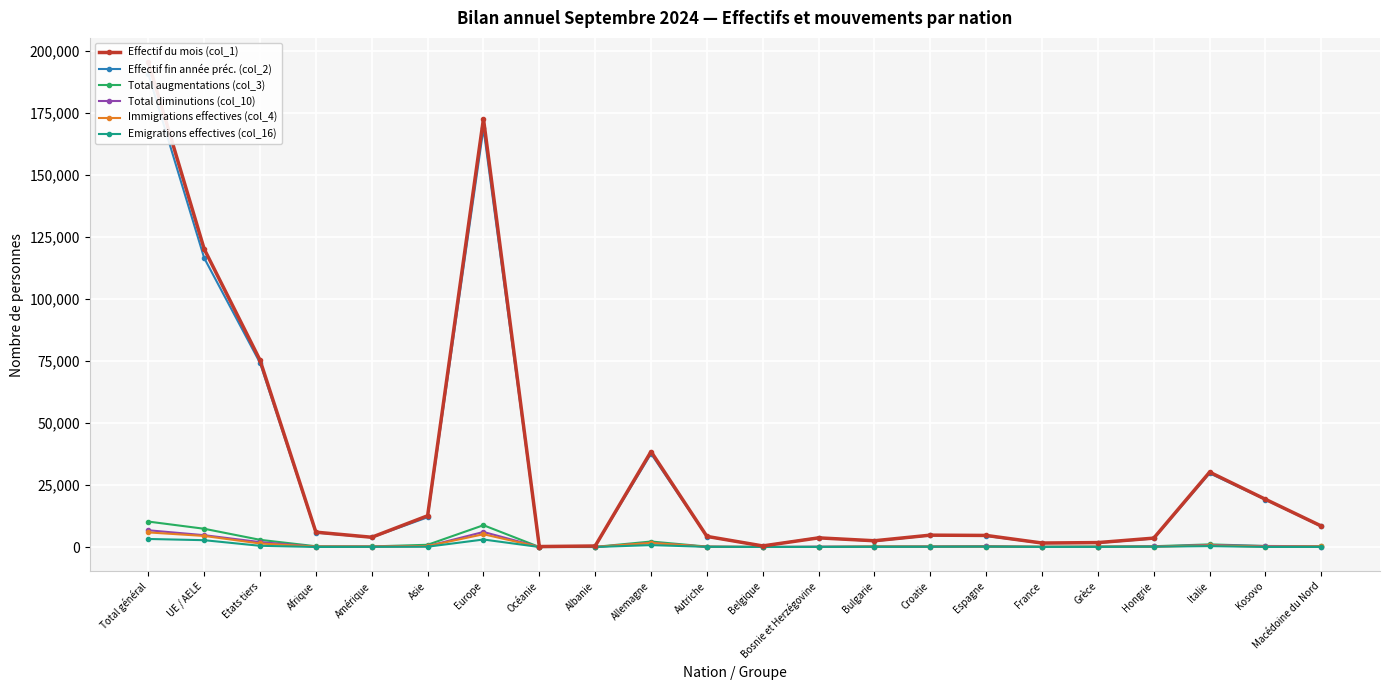

What position from the left is Espagne?

16